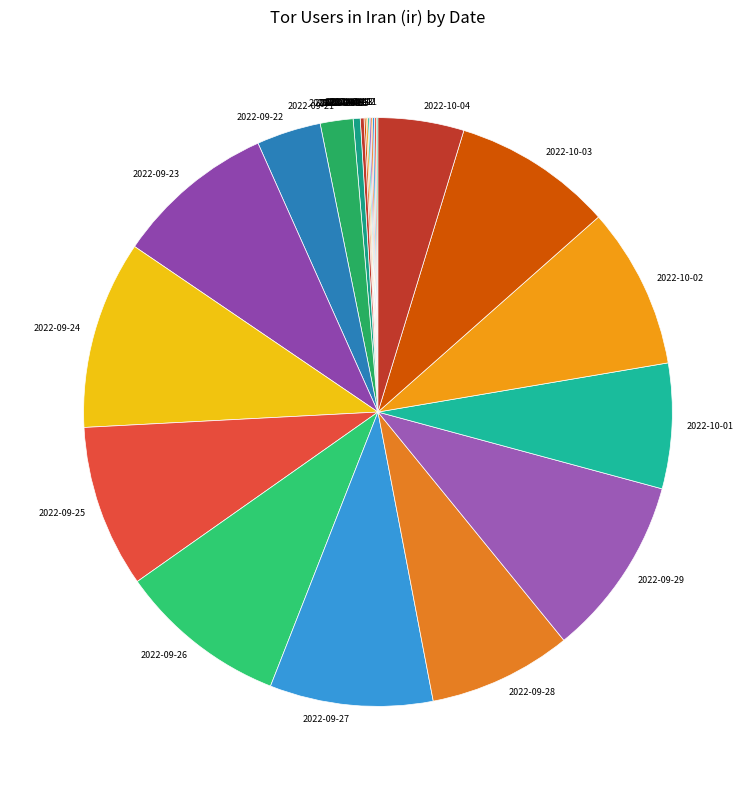

Is 2022-09-21 the majority of the pie?

No